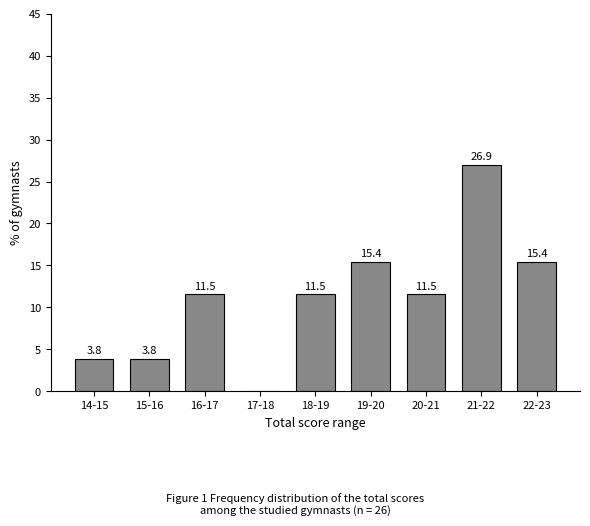

Reading right to left, extract all data points from this chart.

22-23=15.4	21-22=26.9	20-21=11.5	19-20=15.4	18-19=11.5	17-18=0.0	16-17=11.5	15-16=3.8	14-15=3.8